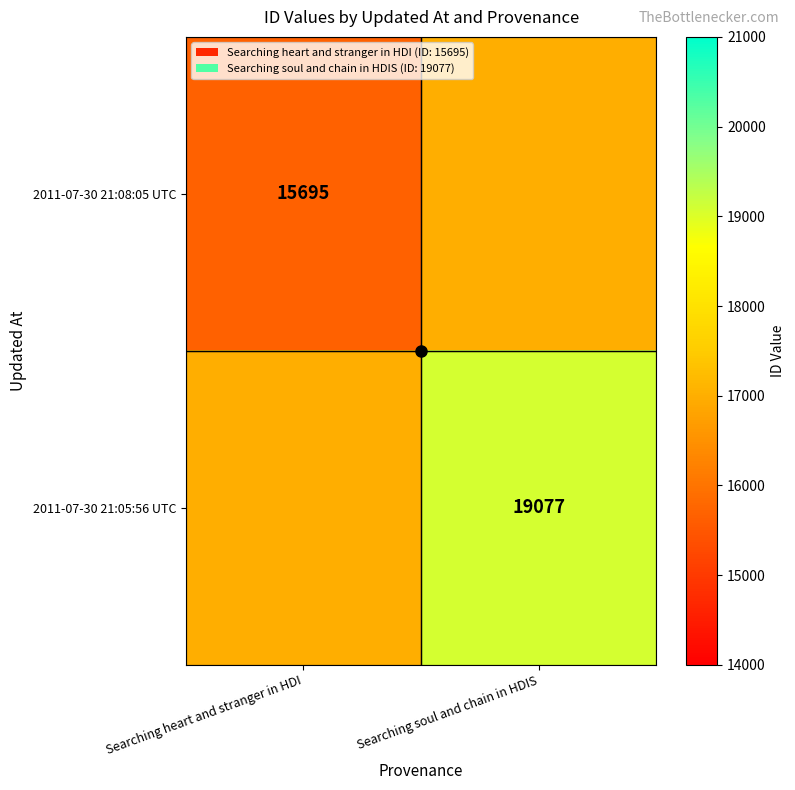

The 2011-07-30 21:05:56 UTC series shows 25382 at Searching soul and chain in HDIS. True or false?

False